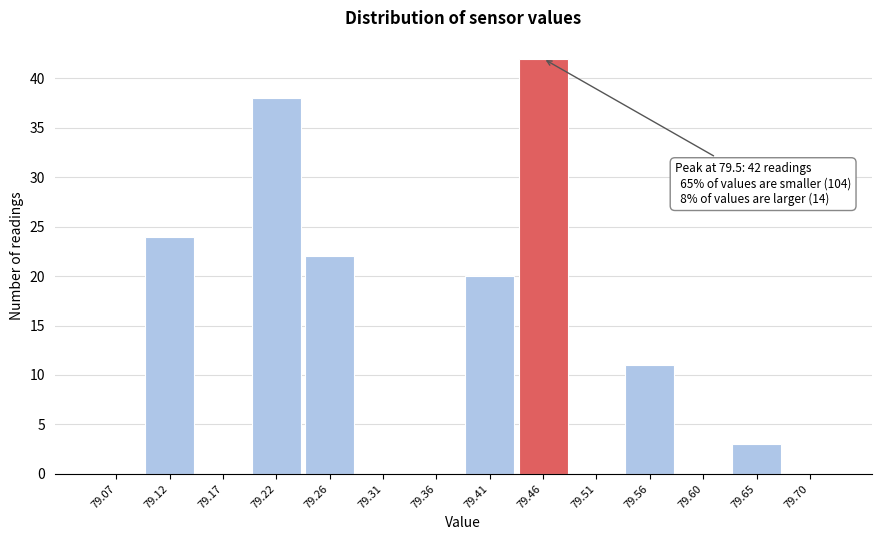

Reading left to right, transcribe all the data shown in this chart.

79.07=0	79.12=24	79.17=0	79.22=38	79.26=22	79.31=0	79.36=0	79.41=20	79.46=42	79.51=0	79.56=11	79.60=0	79.65=3	79.70=0